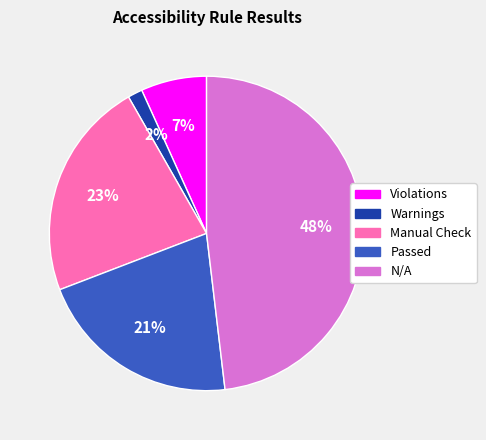

Count the number of slices in the pie.

5